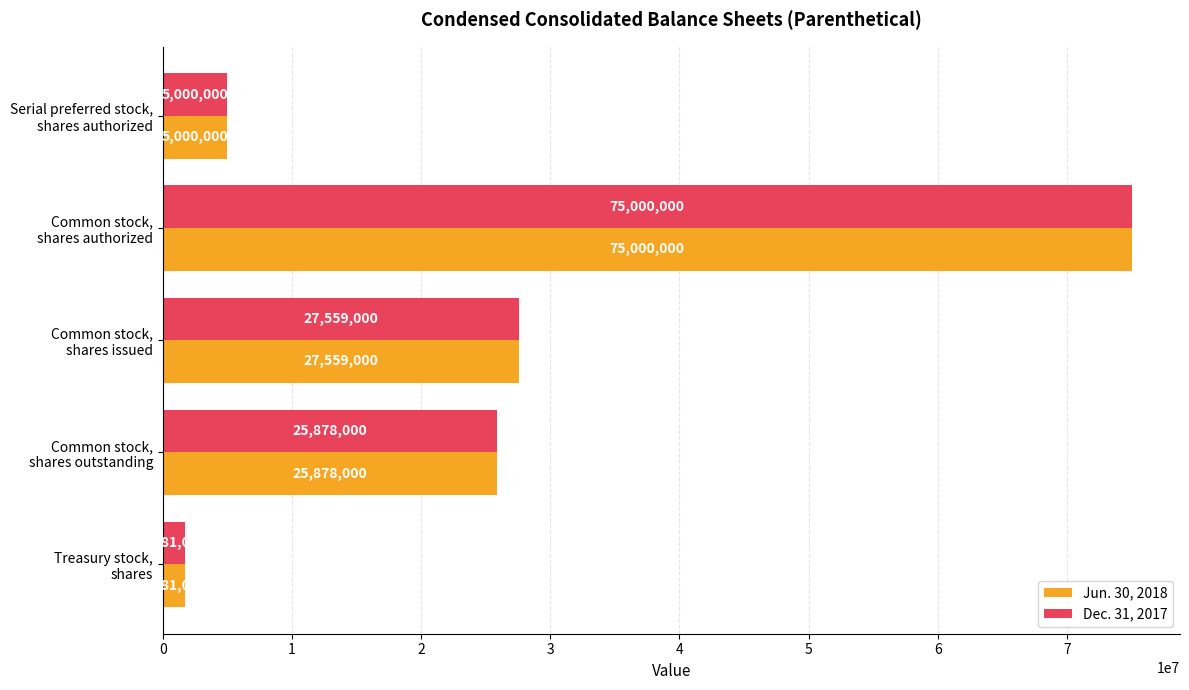

What is the maximum value for Dec. 31, 2017?

75000000